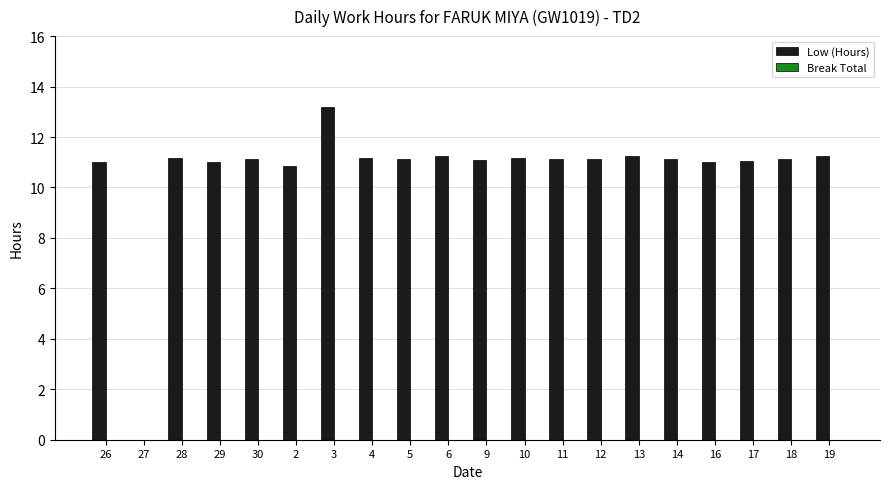

What is the greatest value displayed?

13.2